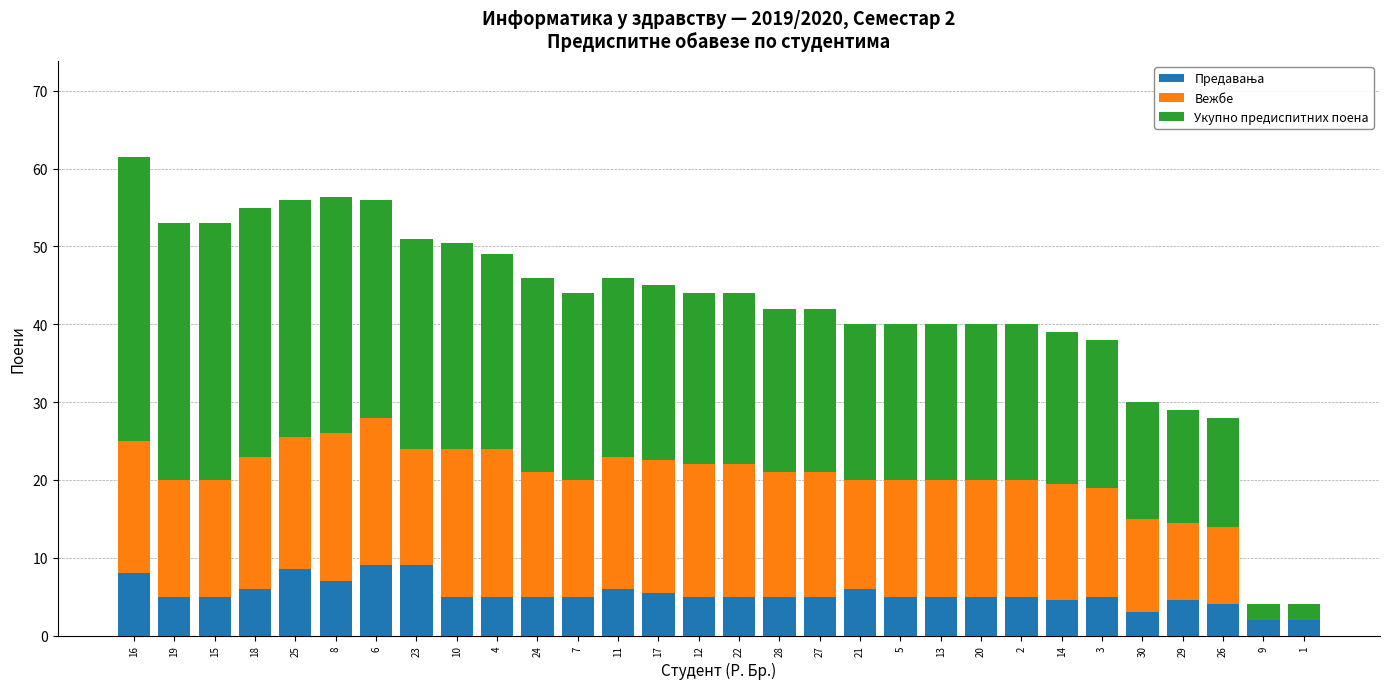

At which category is the sum across all series the highest?

16